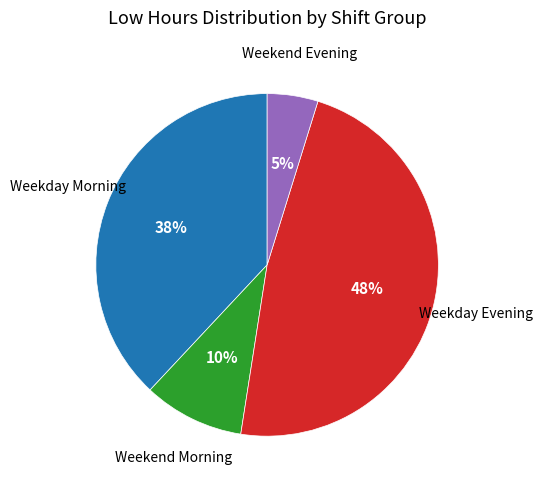

To the nearest percent, what is the difference between the largest and smallest slice percentages?

43%